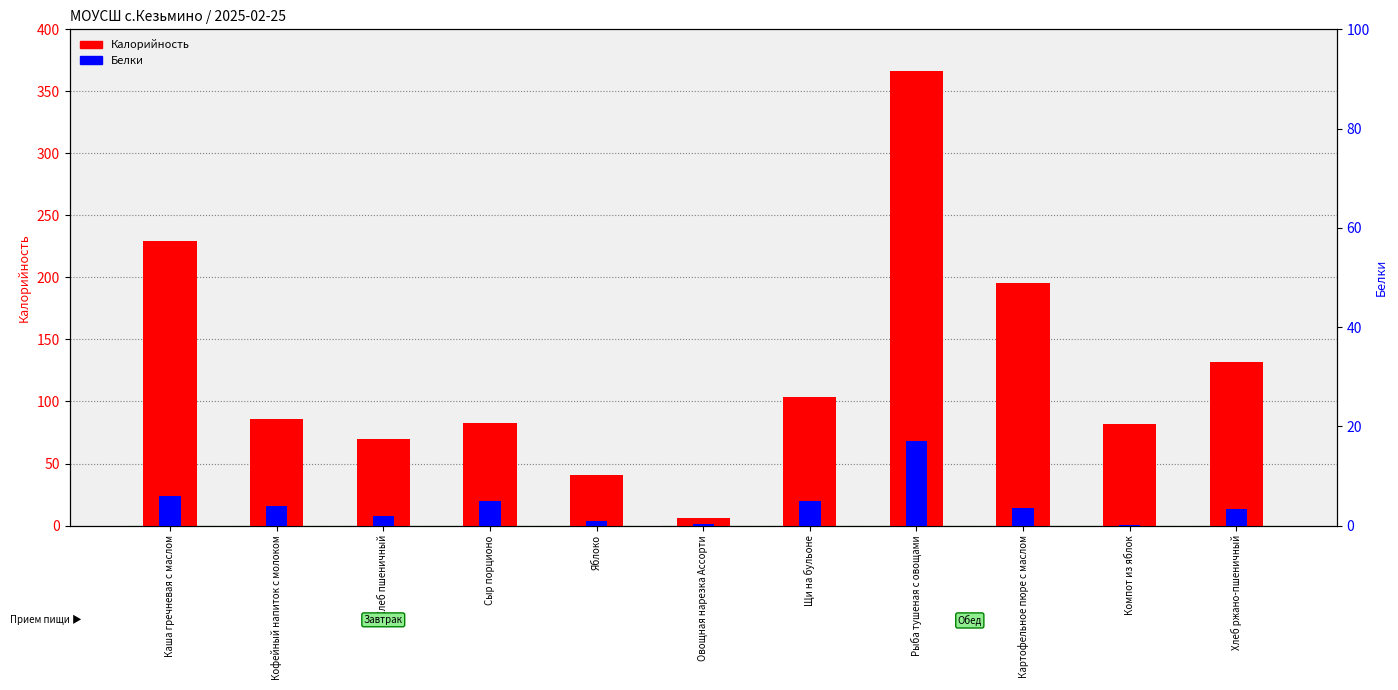

What is the label of the 5th bar from the left?

Яблоко